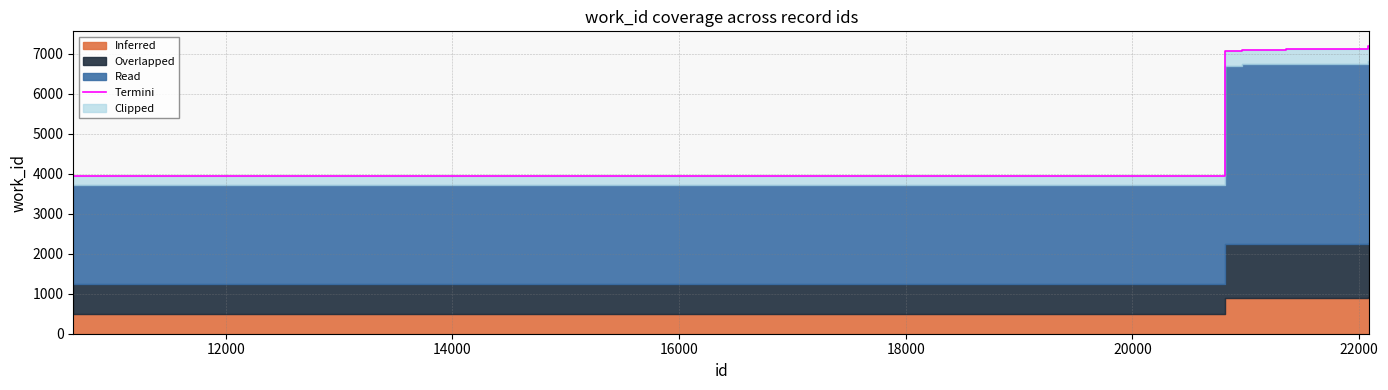

How many values exceed 7122?

5